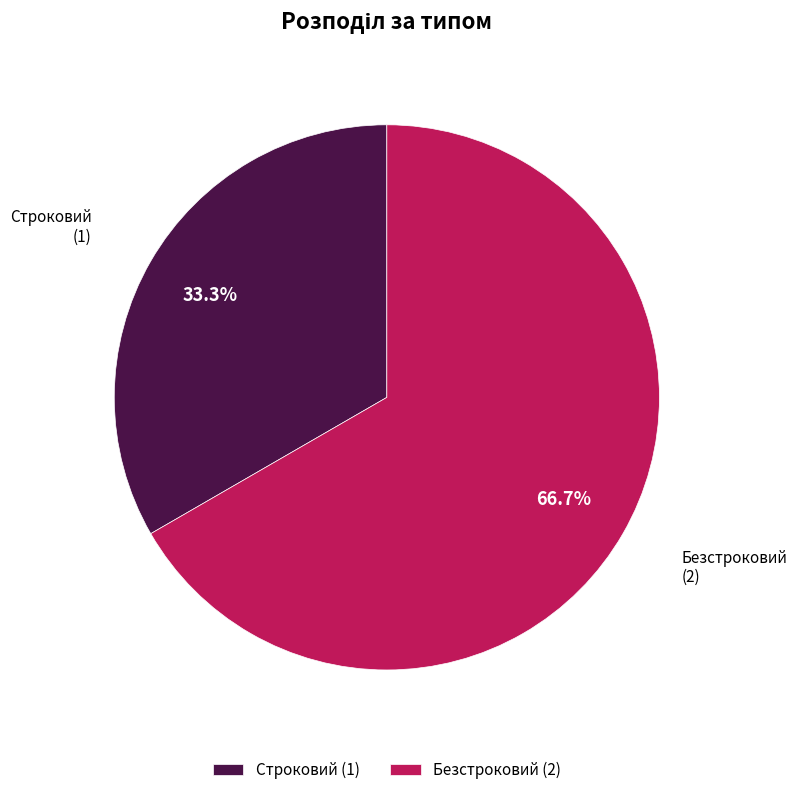

What percentage is NOT represented by Строковий?

66.7%